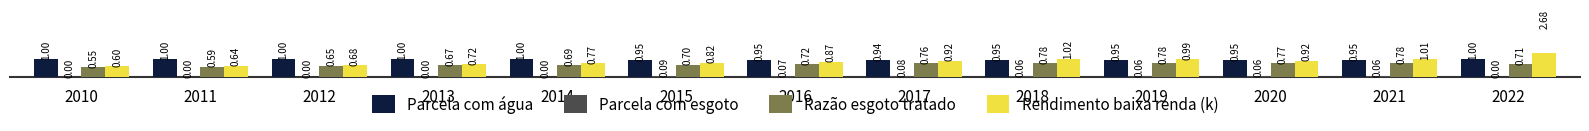

Between 2012 and 2017, which series saw the biggest shift?

Rendimento baixa renda (k)